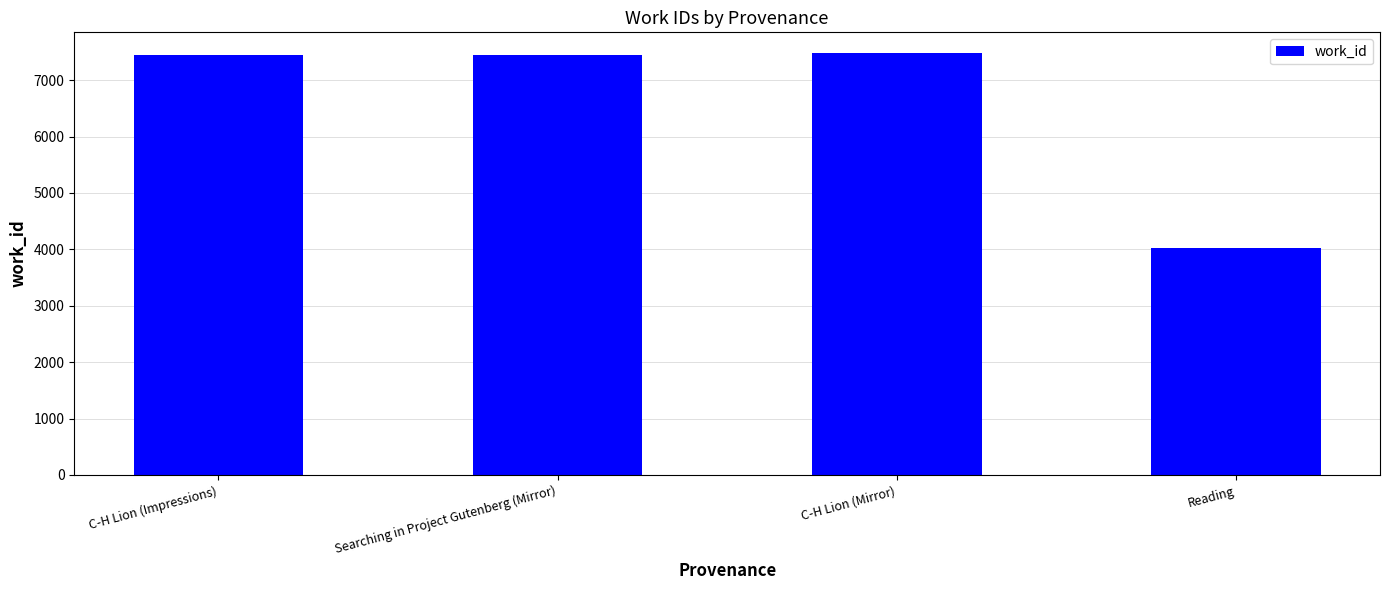

What is the difference between the values at Reading and C-H Lion (Impressions)?

3416